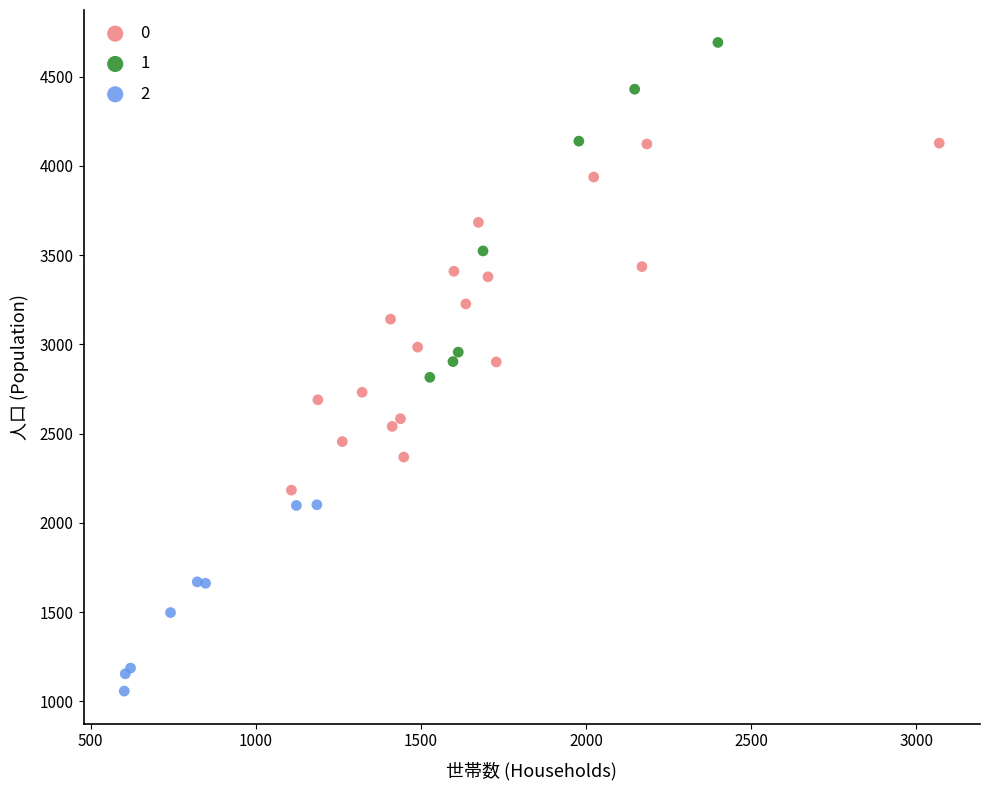

Which series contains the highest Y value?

1